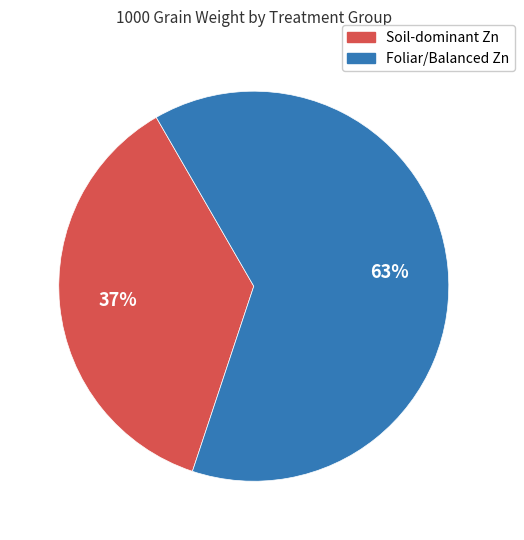

Count the number of slices in the pie.

2